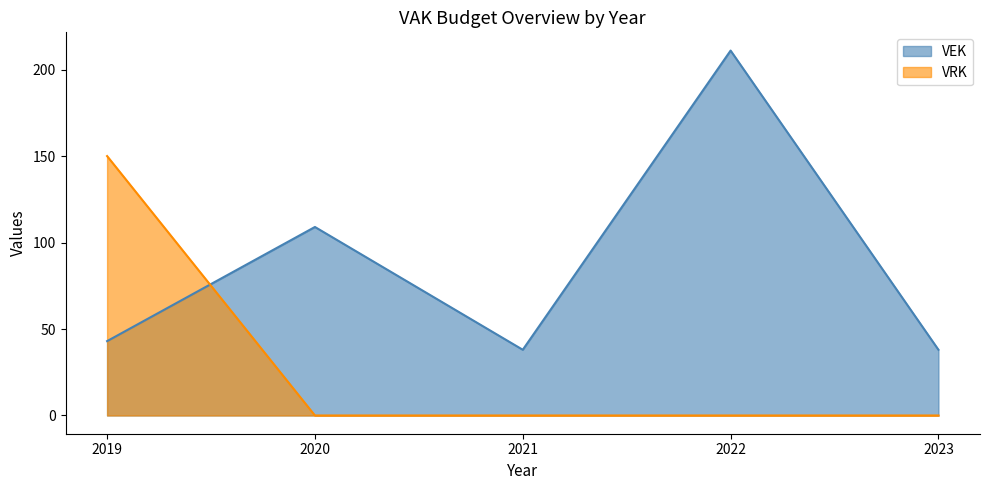

How many lines are shown in the chart?

2